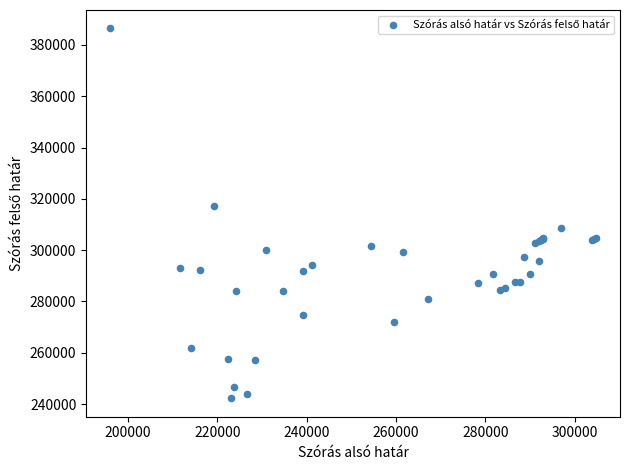

What Y value in the scatter plot is closest to 314341?

317032